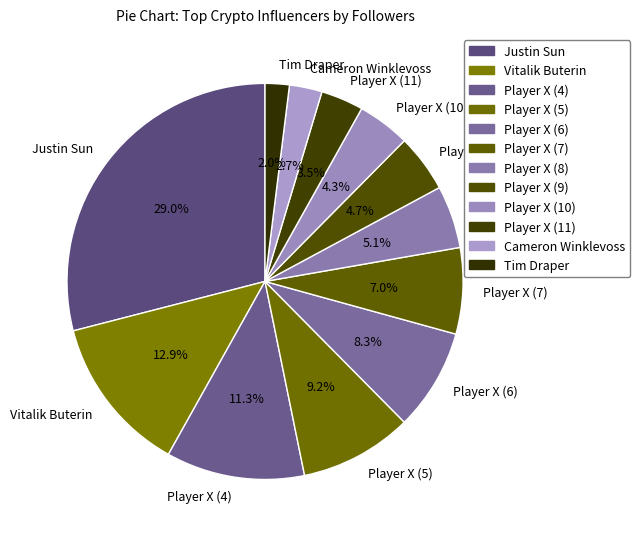

What is the largest slice in the pie chart?

Justin Sun